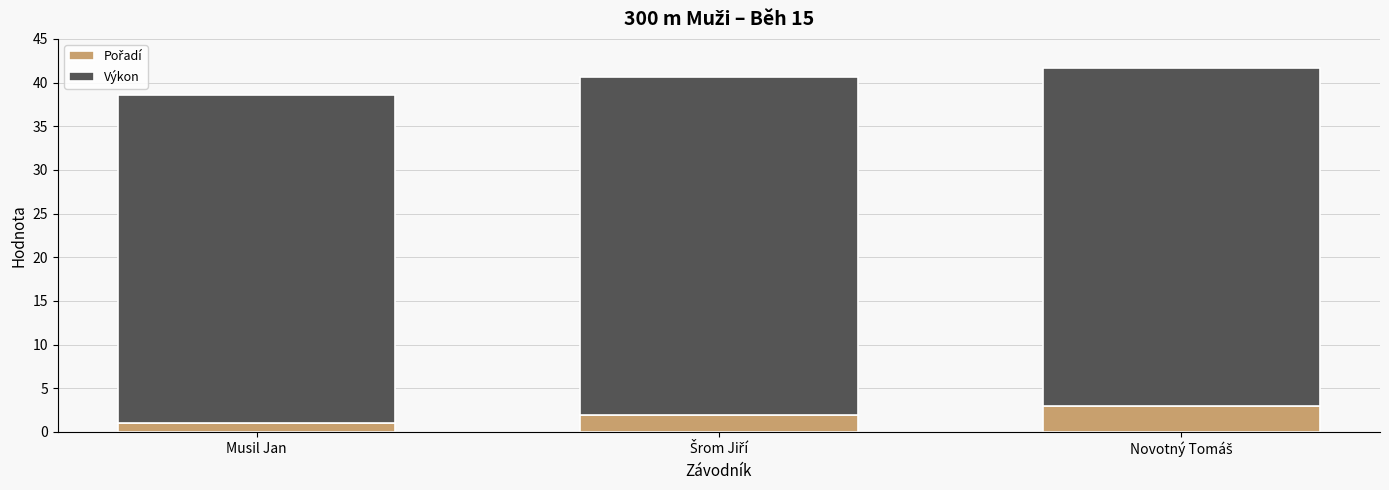

At which category is the sum across all series the highest?

Novotný Tomáš